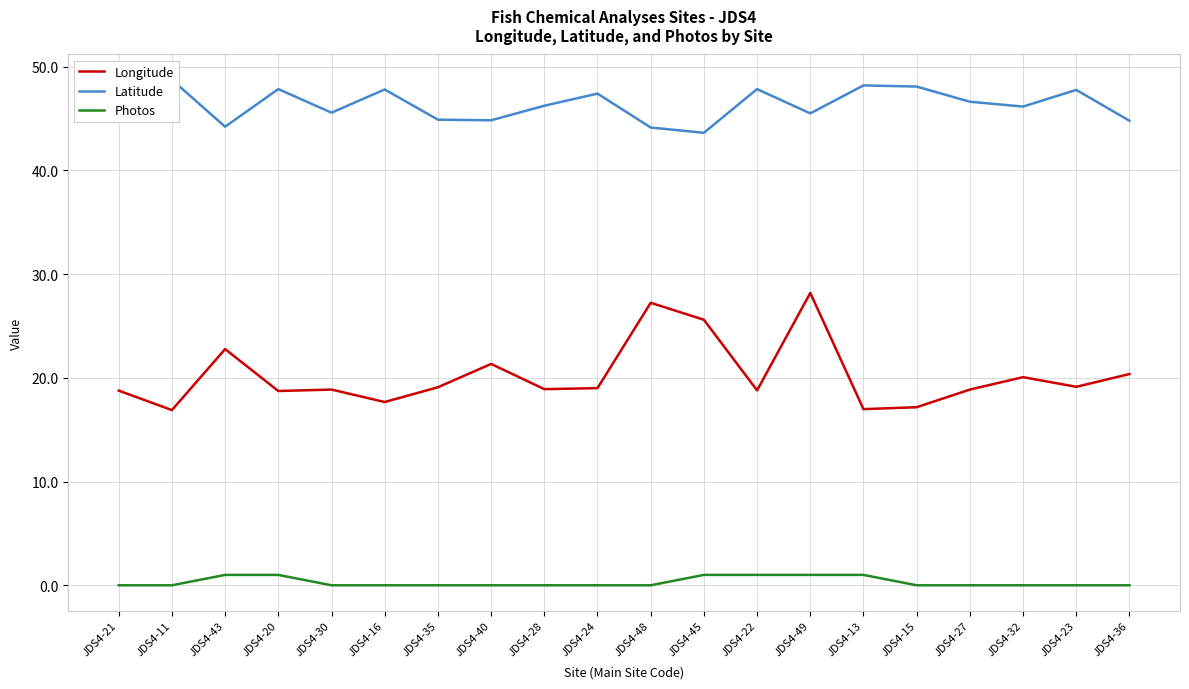

What position from the left is JDS4-22?

13